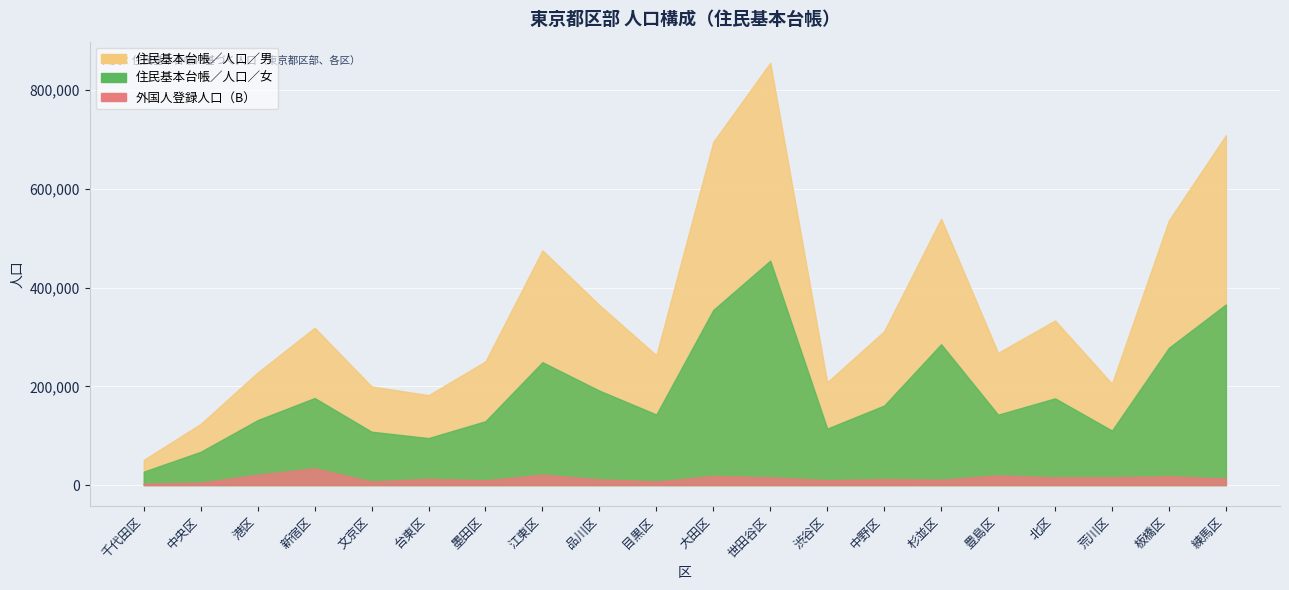

Is the value of 外国人登録人口（B） at 文京区 greater than the value of 住民基本台帳／人口／男 at 杉並区?

No